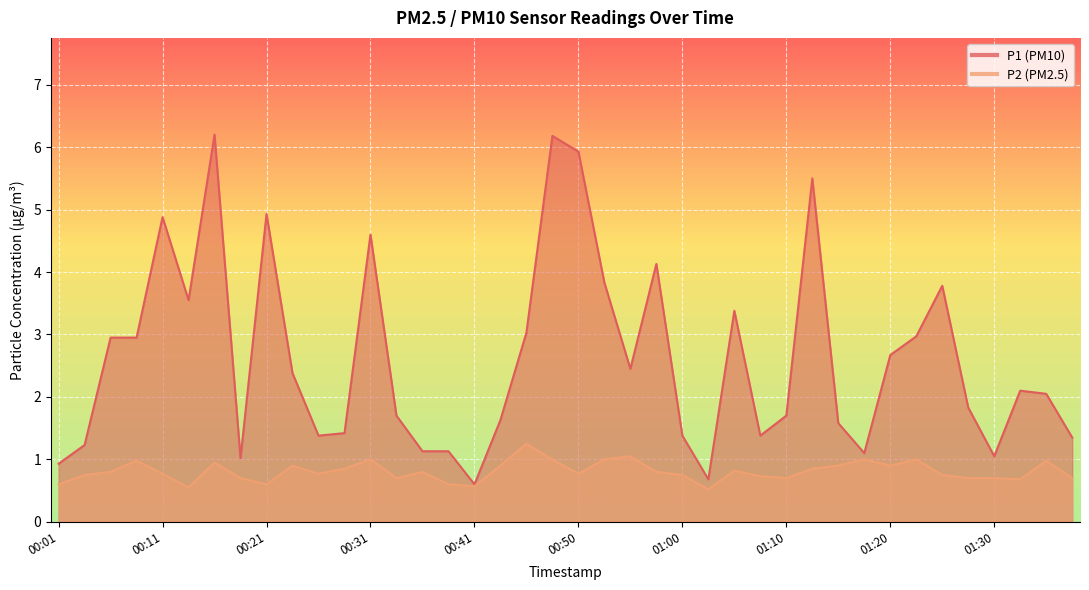

Does the chart display data point markers on the line(s)?

No